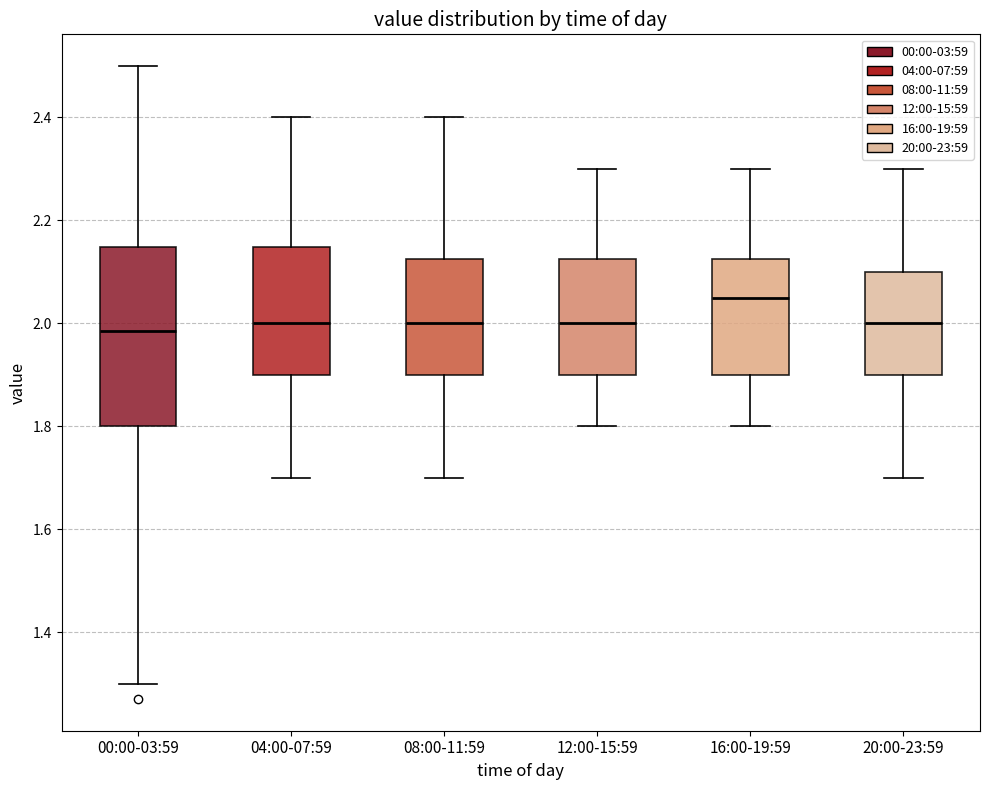

Which box has the highest median line?

16:00-19:59